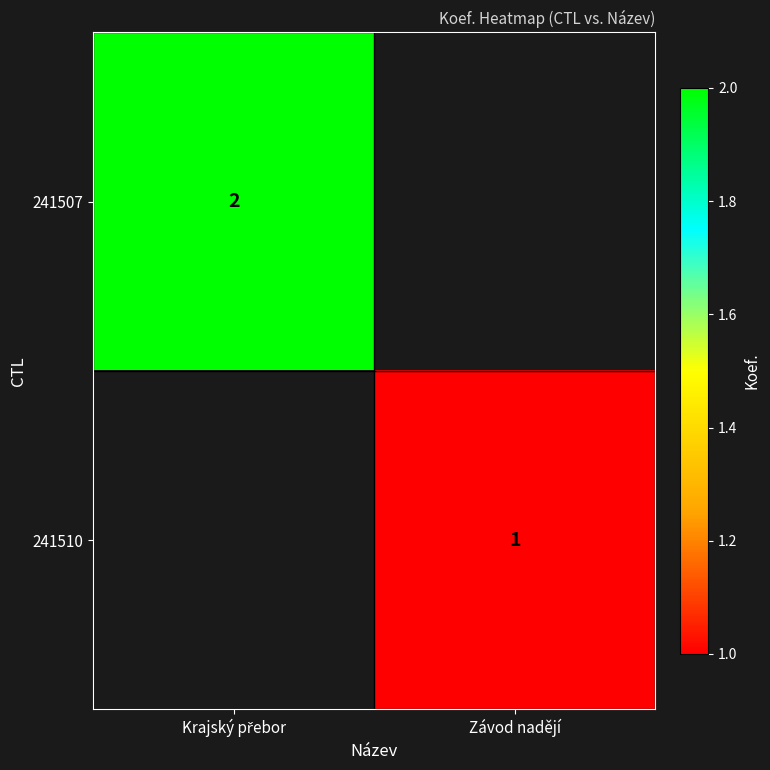

True or false: 241510 has a value of 1 at Závod nadějí.

True